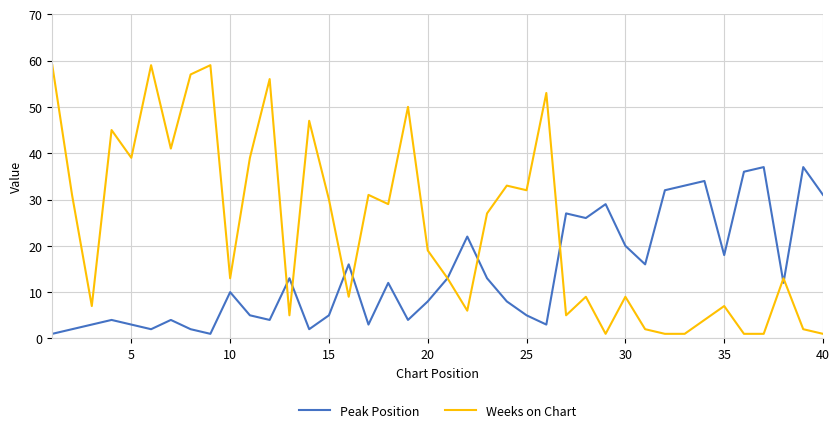

List the series in order of their peak value, lowest first.

Peak Position, Weeks on Chart